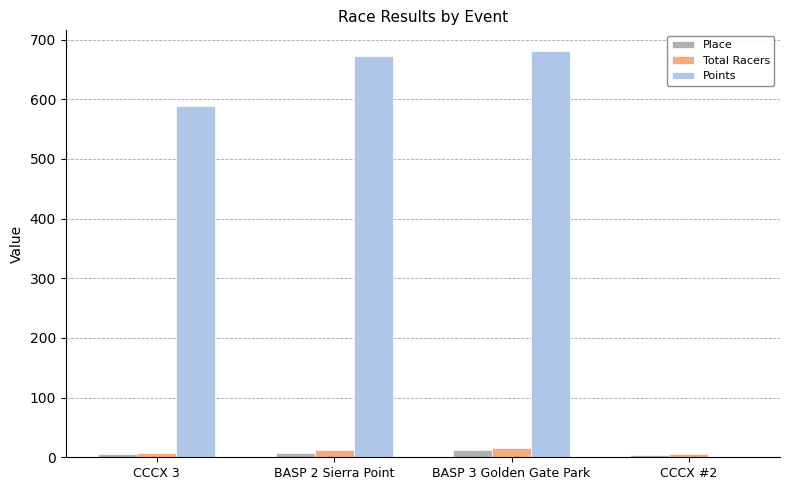

What is the greatest value displayed?

681.5